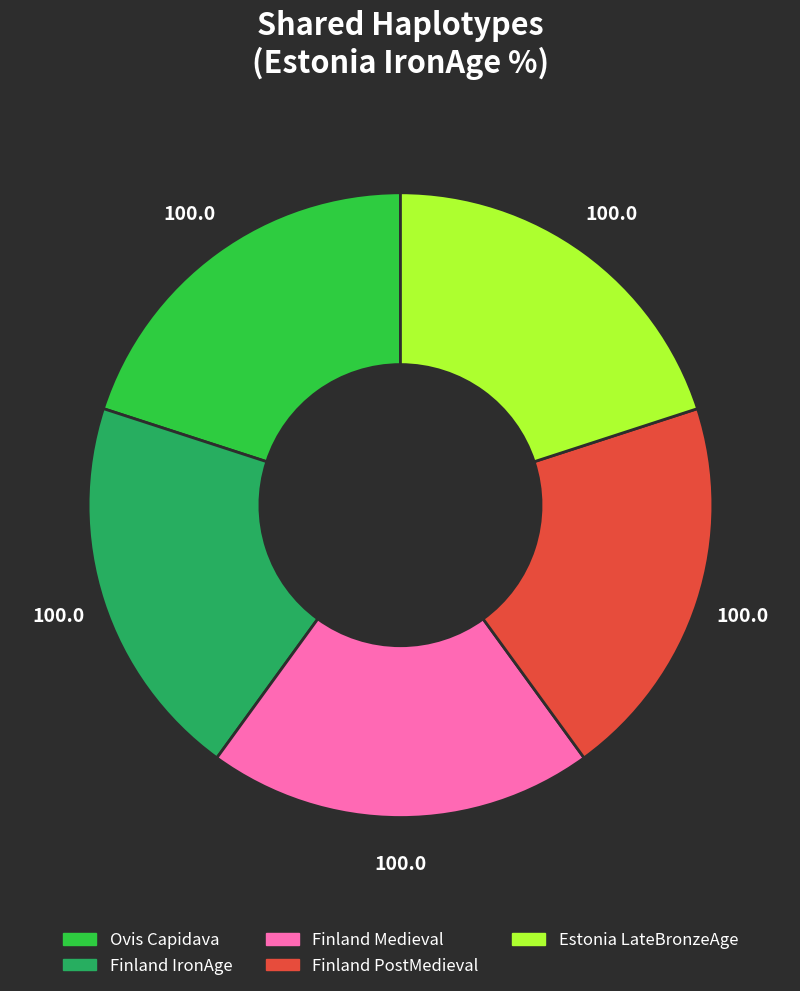

Count the number of slices in the pie.

5